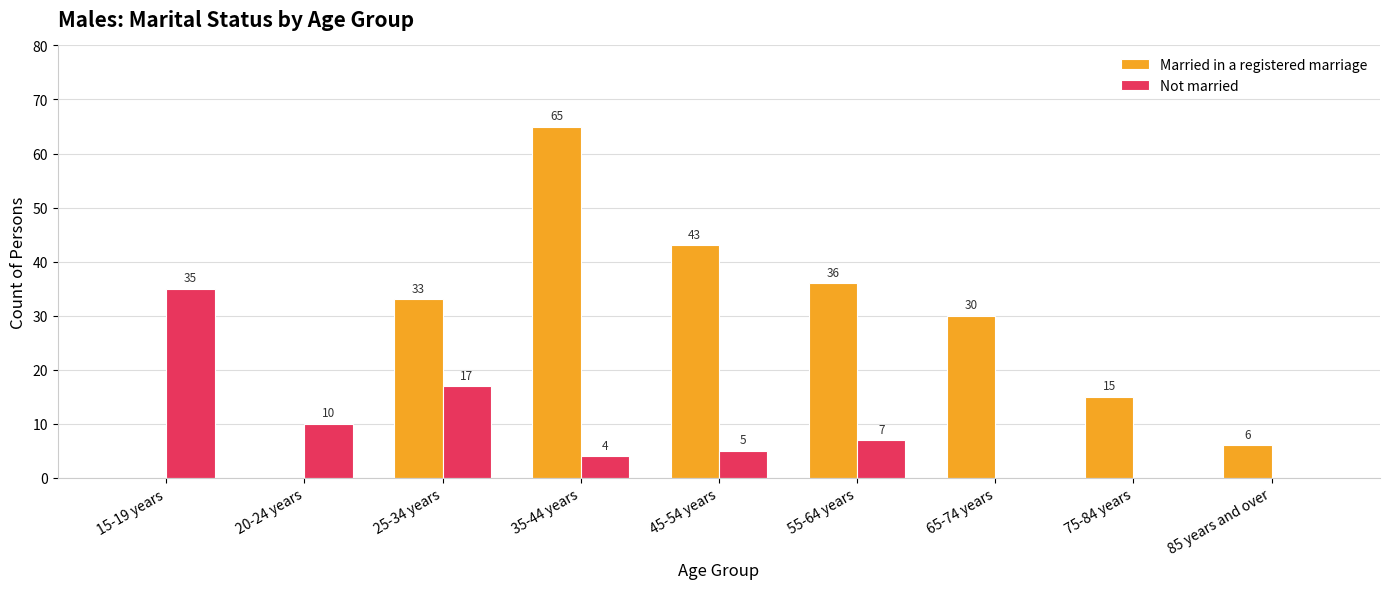

What are all the series names shown in the legend?

Married in a registered marriage, Not married